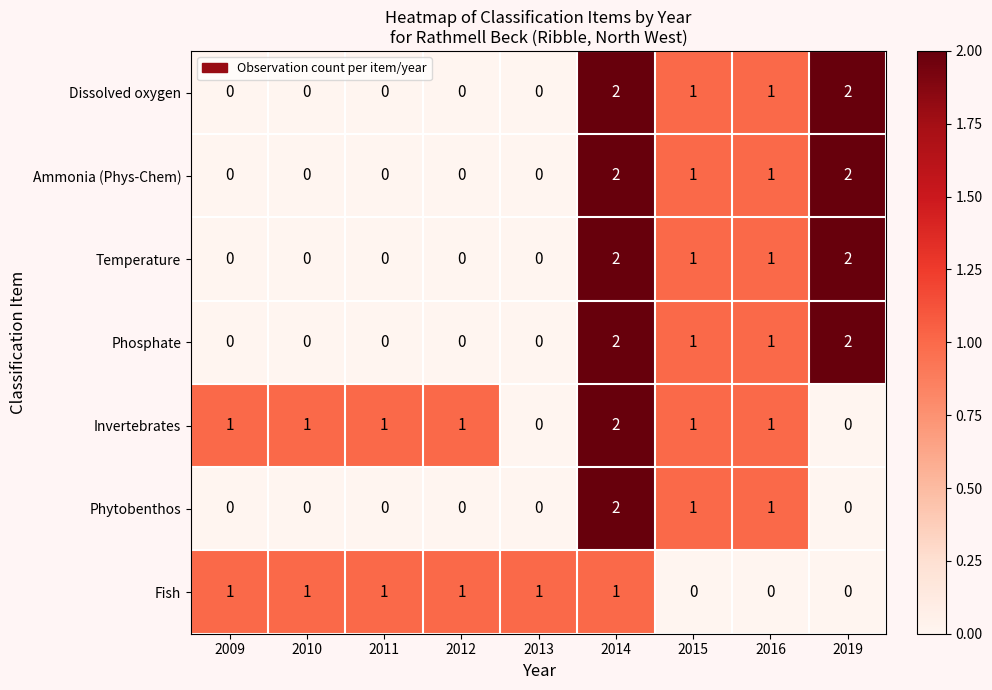

Count the Dissolved oxygen values in the range 0 to 1.

7